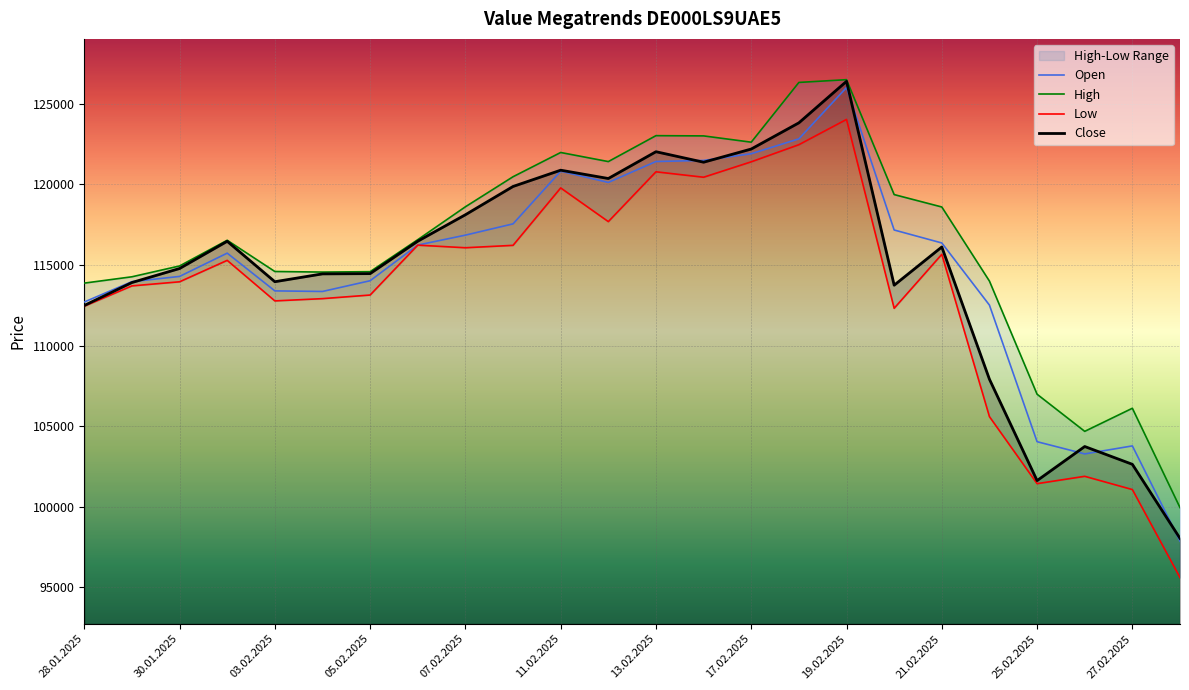

True or false: Close and Low cross at least once.

False